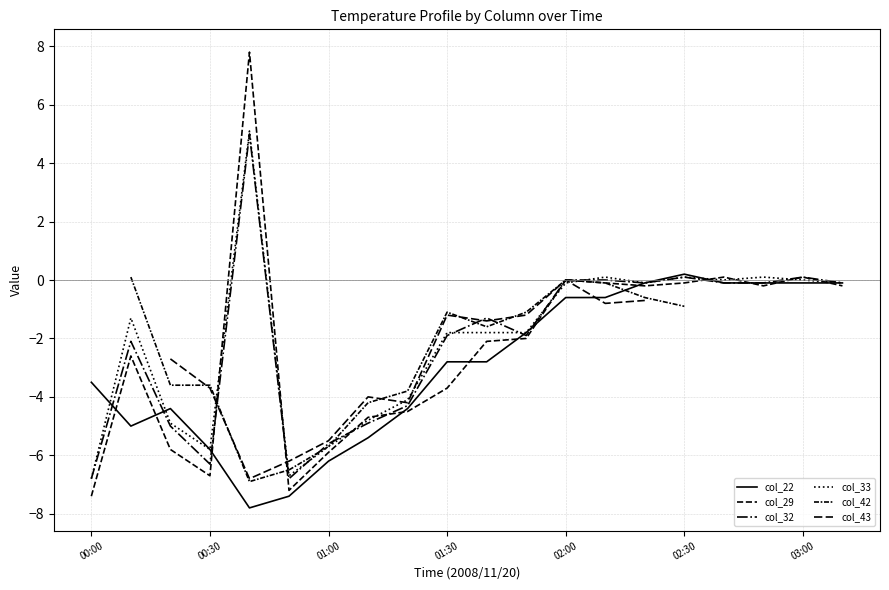

The value of col_32 at 19 is -0.2. True or false?

False